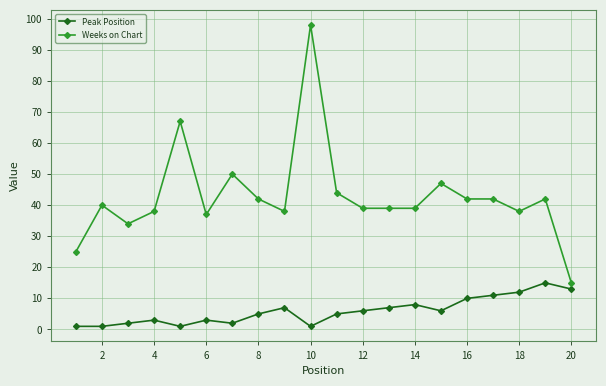

Reading right to left, what are all the values shown in this chart?

Peak Position: 13	15	12	11	10	6	8	7	6	5	1	7	5	2	3	1	3	2	1	1
Weeks on Chart: 15	42	38	42	42	47	39	39	39	44	98	38	42	50	37	67	38	34	40	25